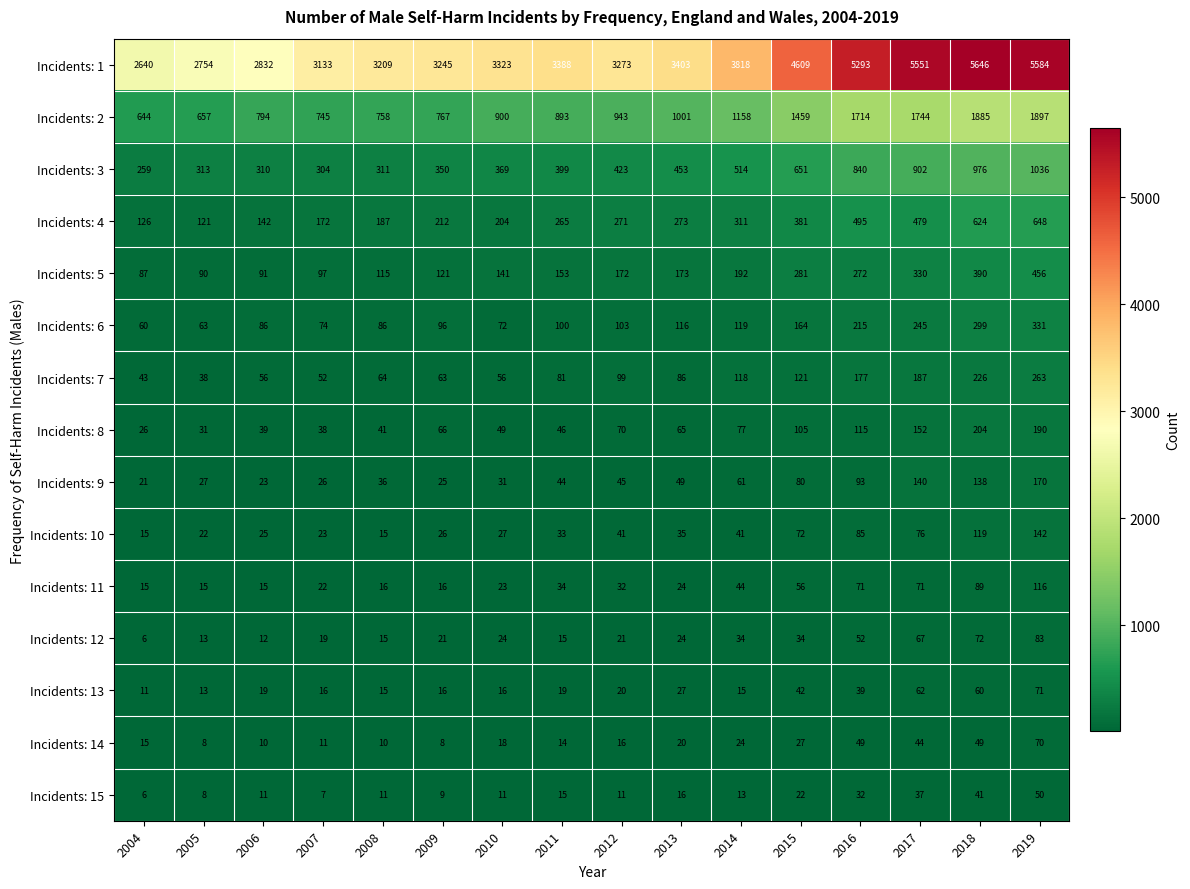

What is the maximum value shown in the chart?

5646